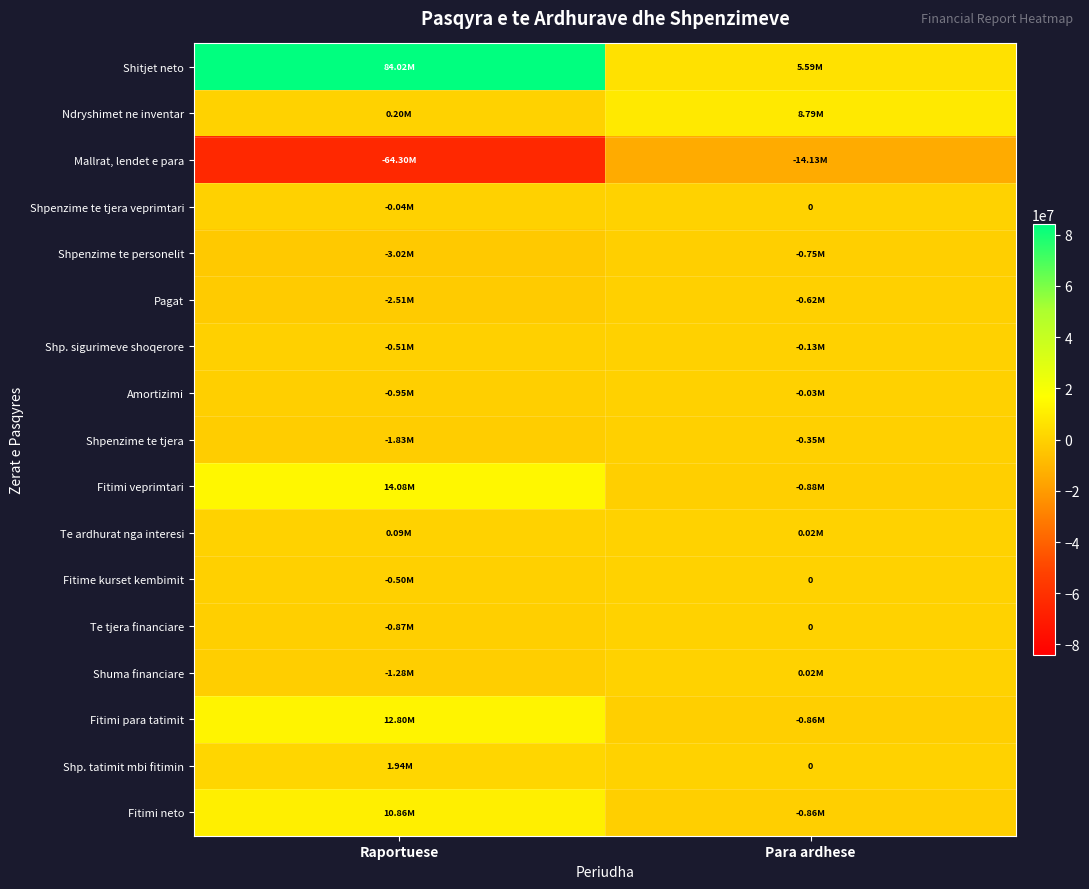

What is the sum of the Shuma financiare values at Para ardhese and Raportuese?

-1258784